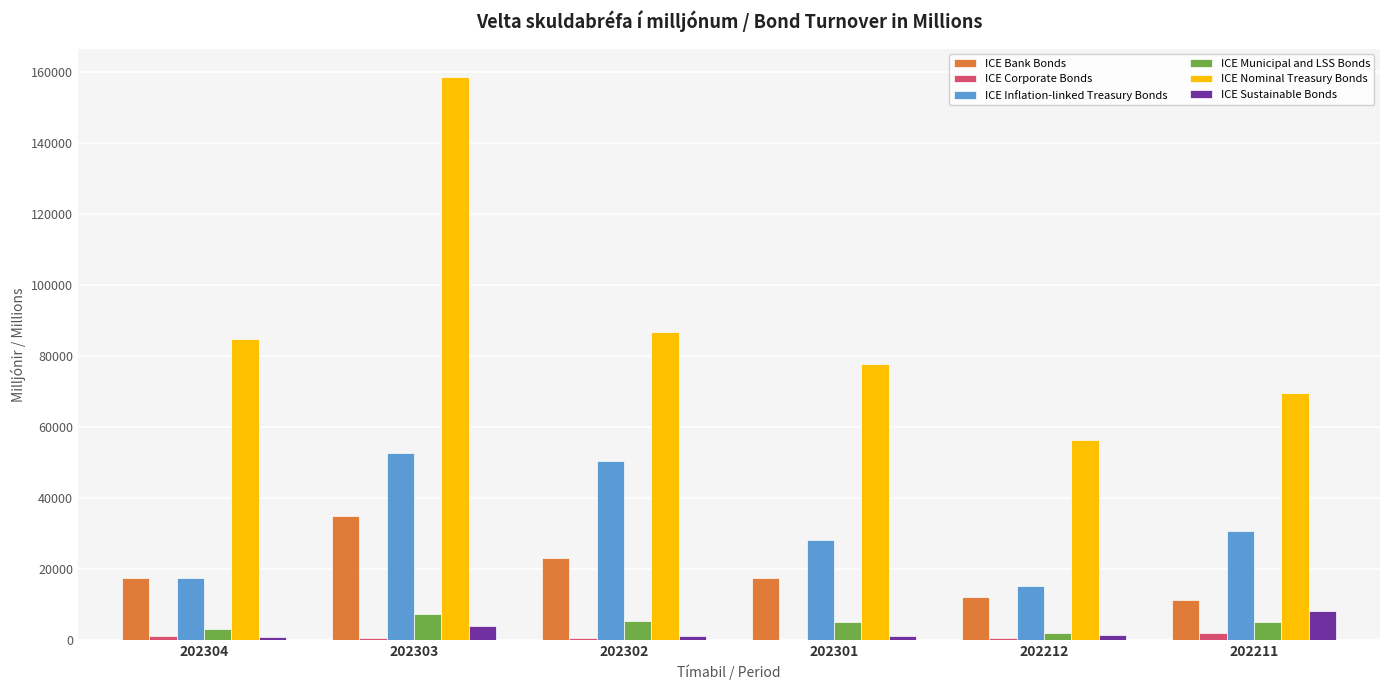

The ICE Municipal and LSS Bonds series shows 4951.5 at 202211. True or false?

True